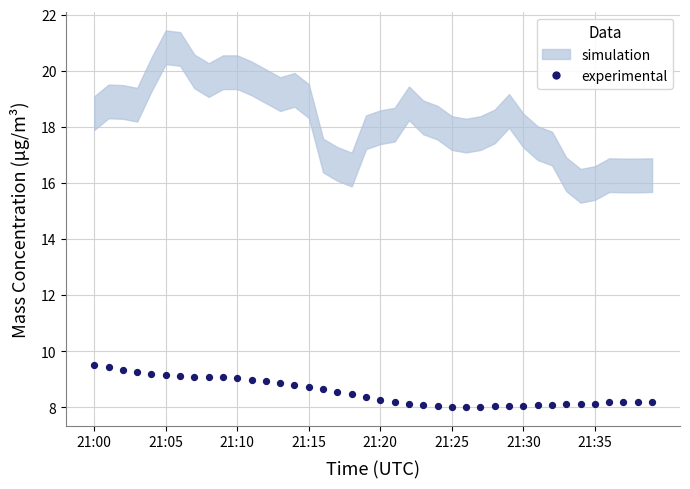

What is the range of Y values (max minus min)?

1.5